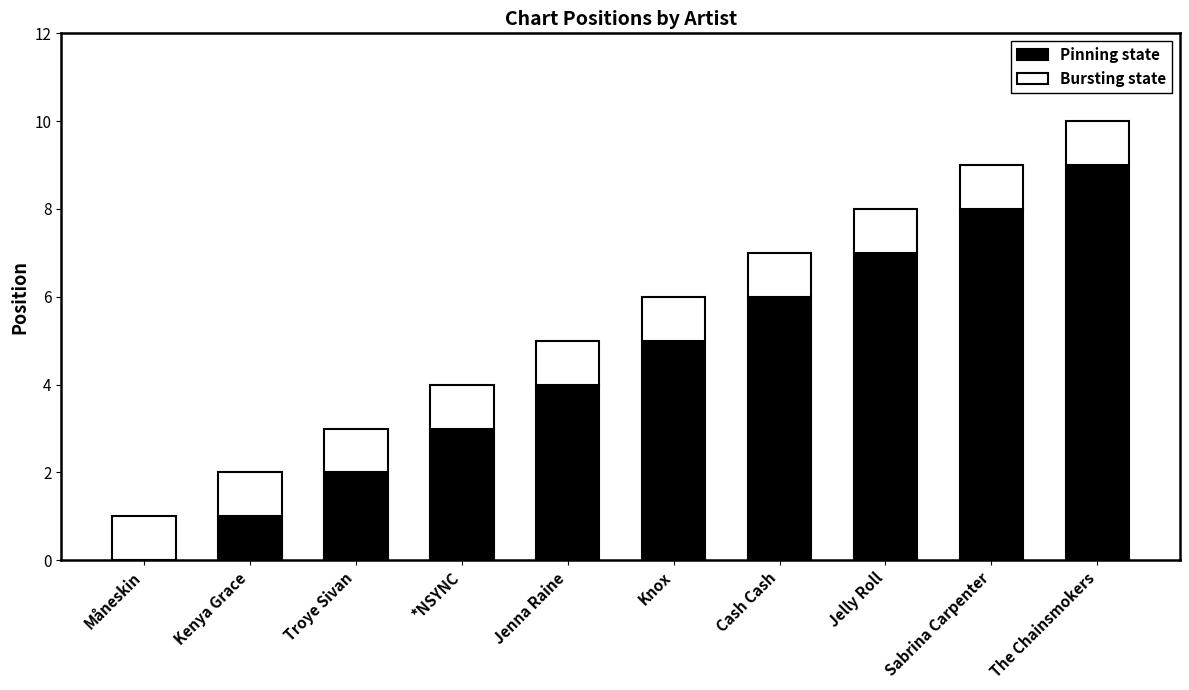

Is it true that Pinning state equals 7 at Jelly Roll?

True